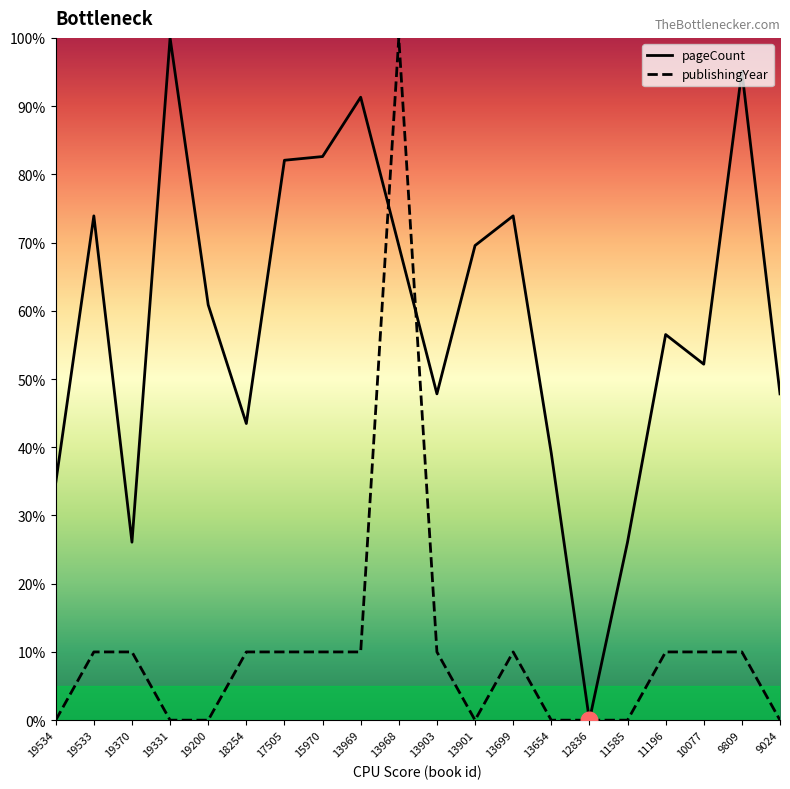

What is the total value across all series at 13699?

83.9